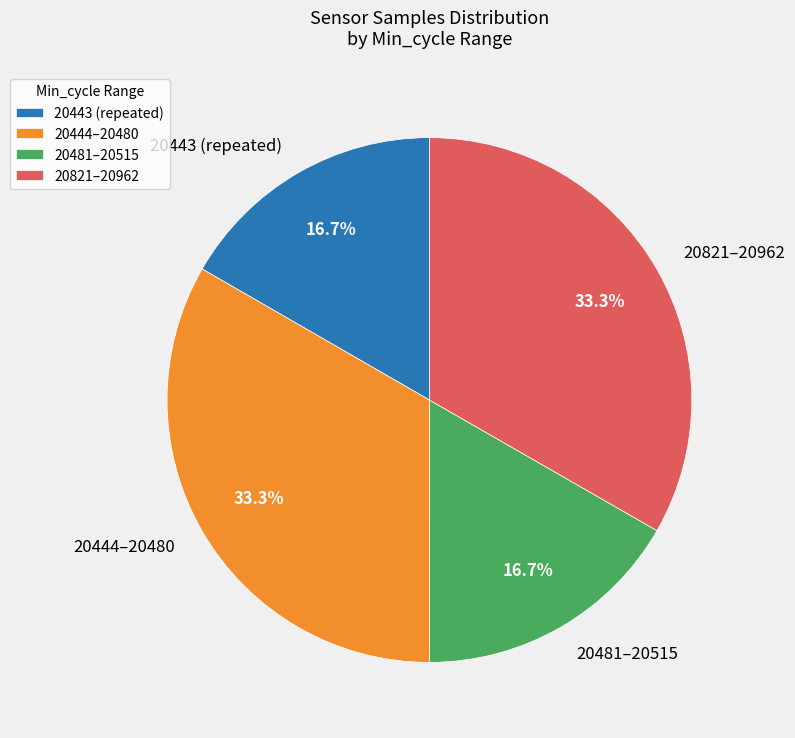

How many segments does this pie chart have?

4